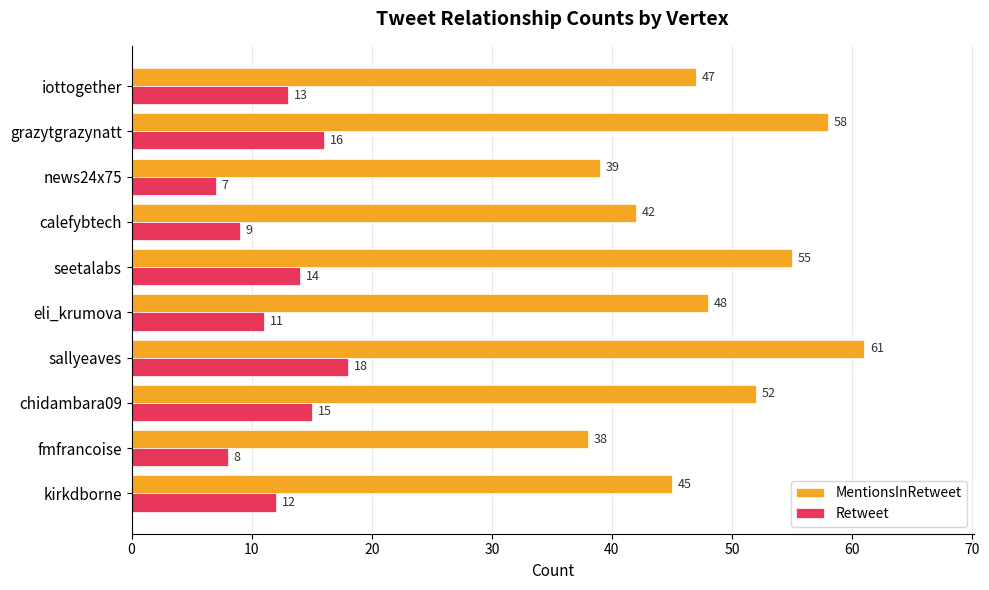

The value of Retweet at seetalabs is 14. True or false?

True